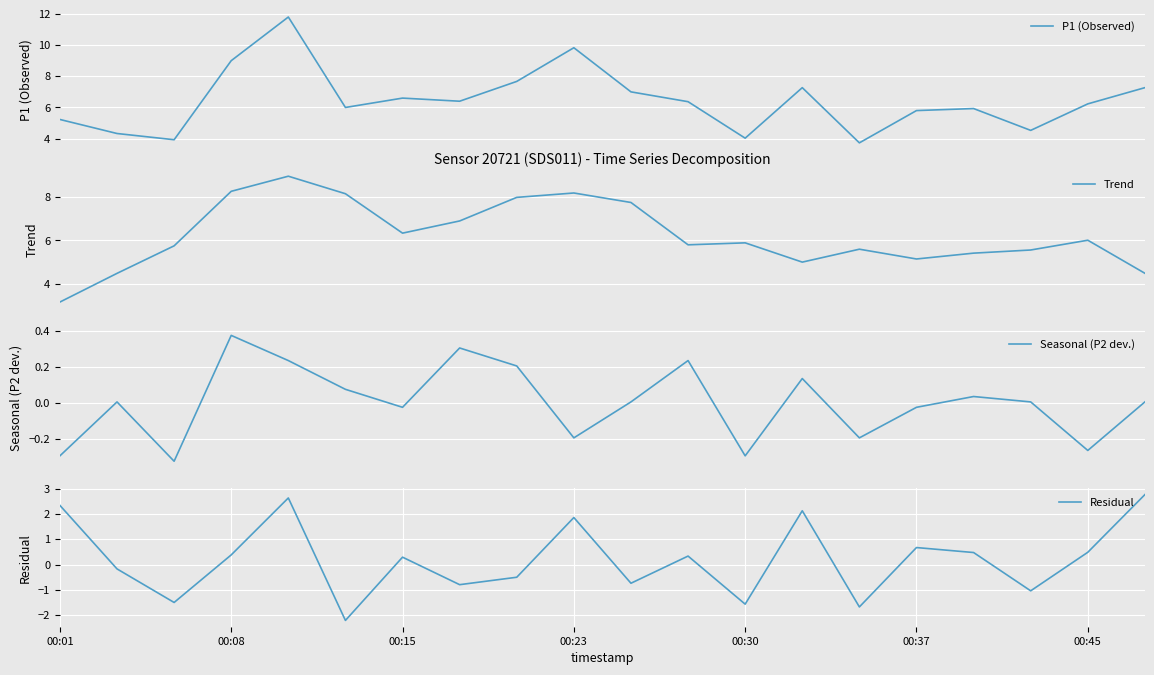

Is it true that Residual equals -0.3 at 10?

False